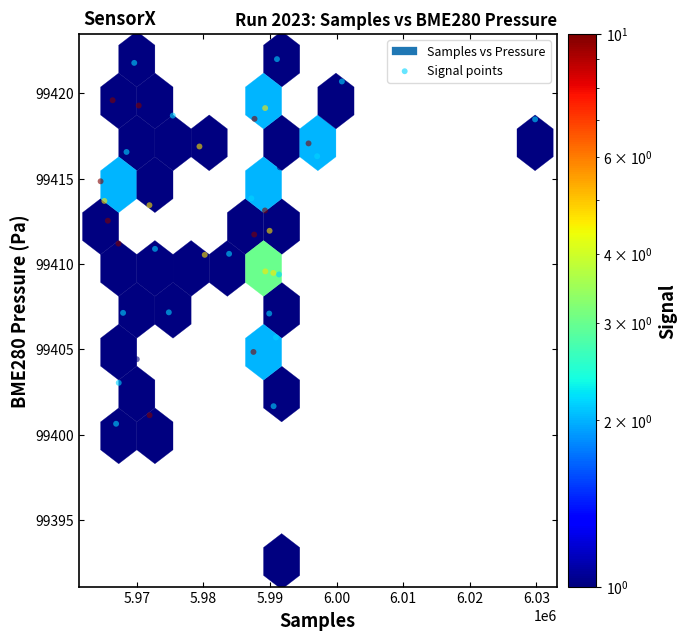

What is the range of Y values (max minus min)?

29.4